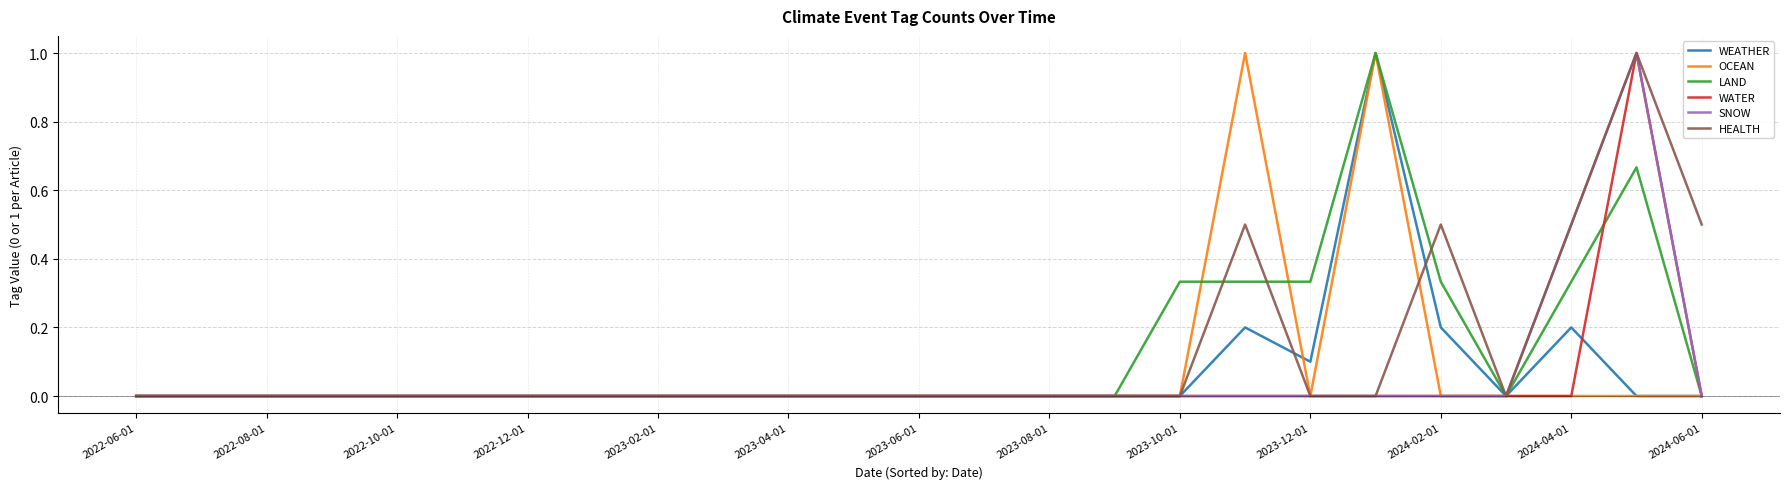

What is the greatest value displayed?

1.0